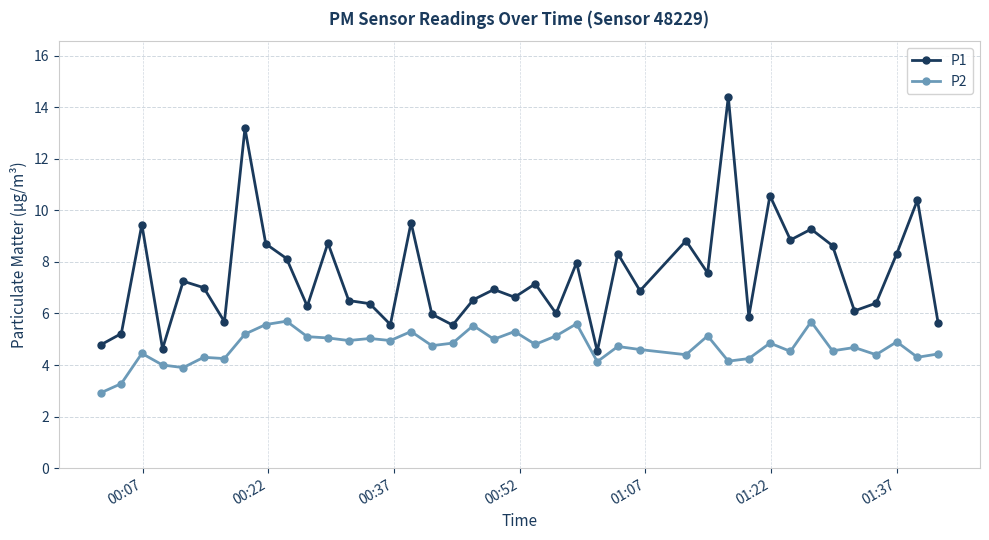

List the series in order of their peak value, lowest first.

P2, P1